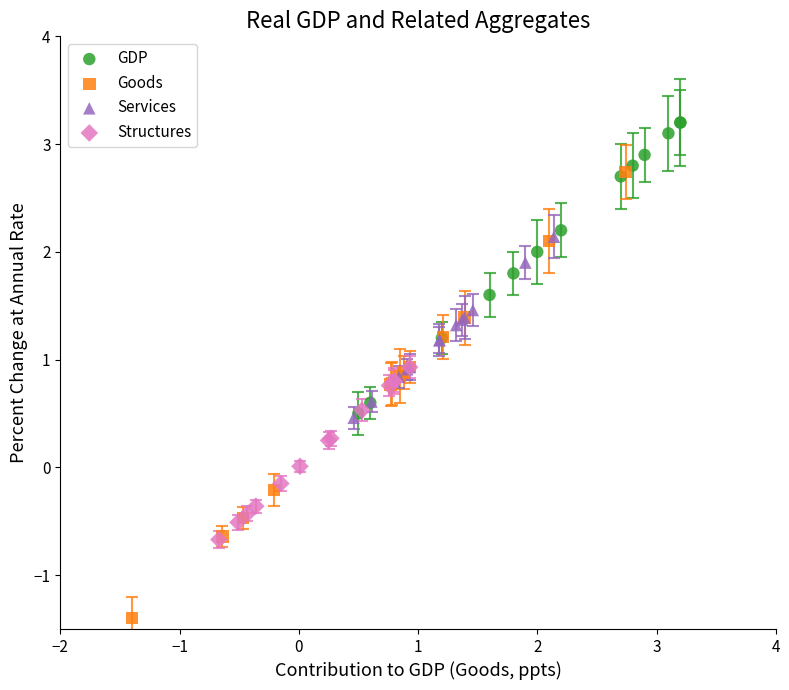

What are all the series names shown in the legend?

GDP, Goods, Services, Structures